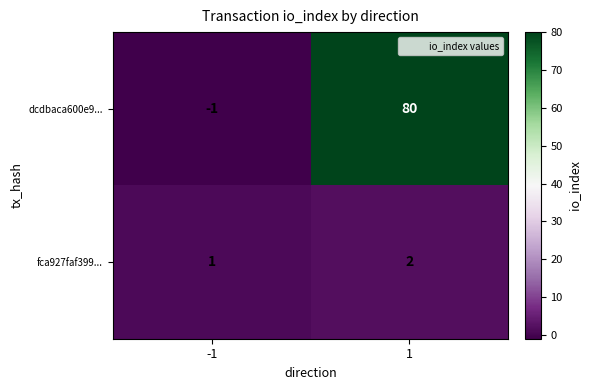

What is the average value of the dcdbaca600e9... series?

40